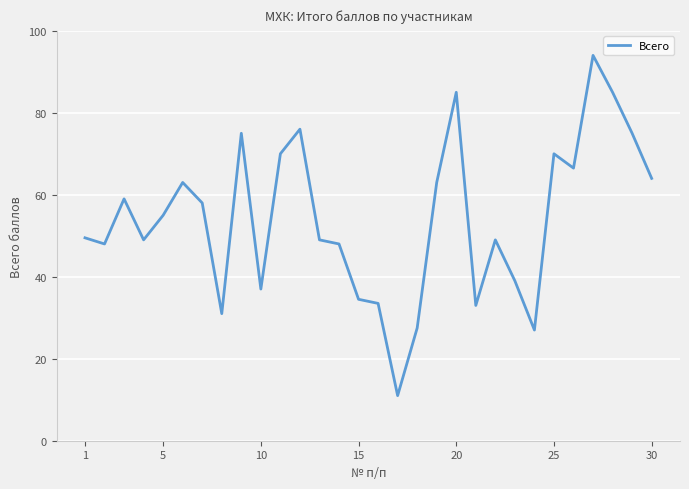

What is the minimum value shown in the chart?

11.0